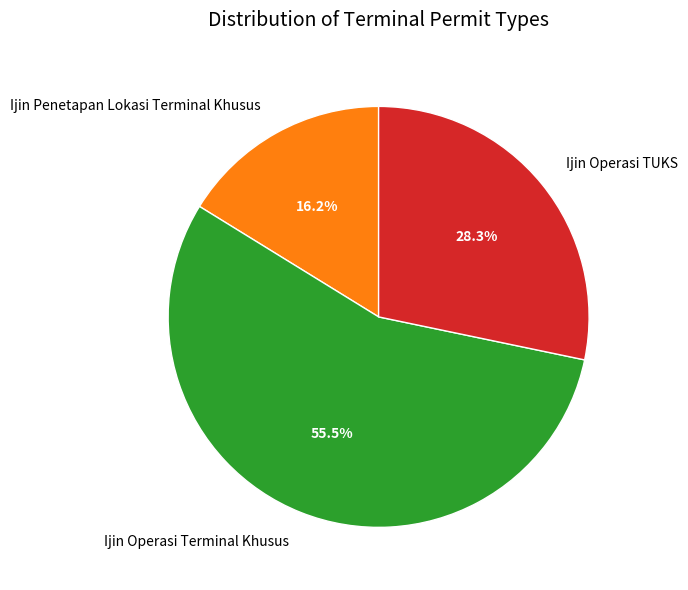

Is Ijin Operasi Terminal Khusus the majority of the pie?

Yes